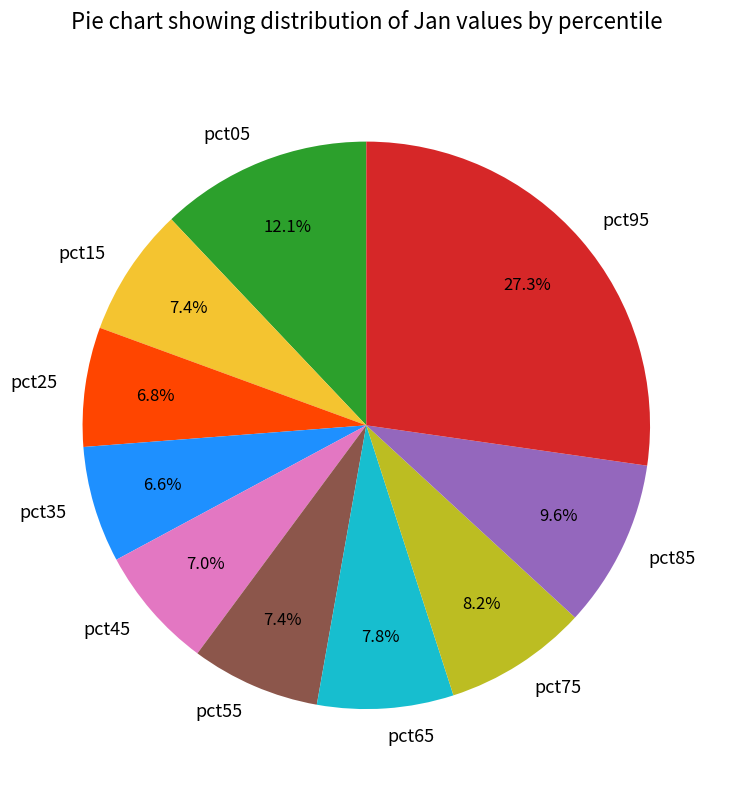

How many segments does this pie chart have?

10